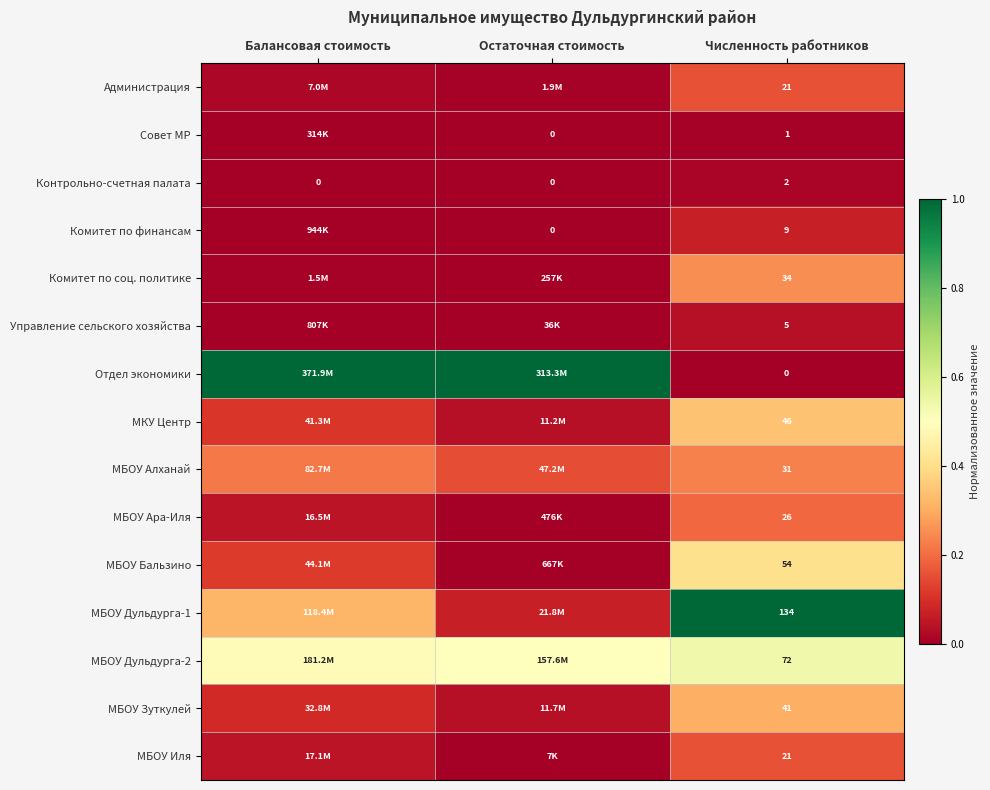

At which label does Контрольно-счетная палата reach its peak?

Численность работников